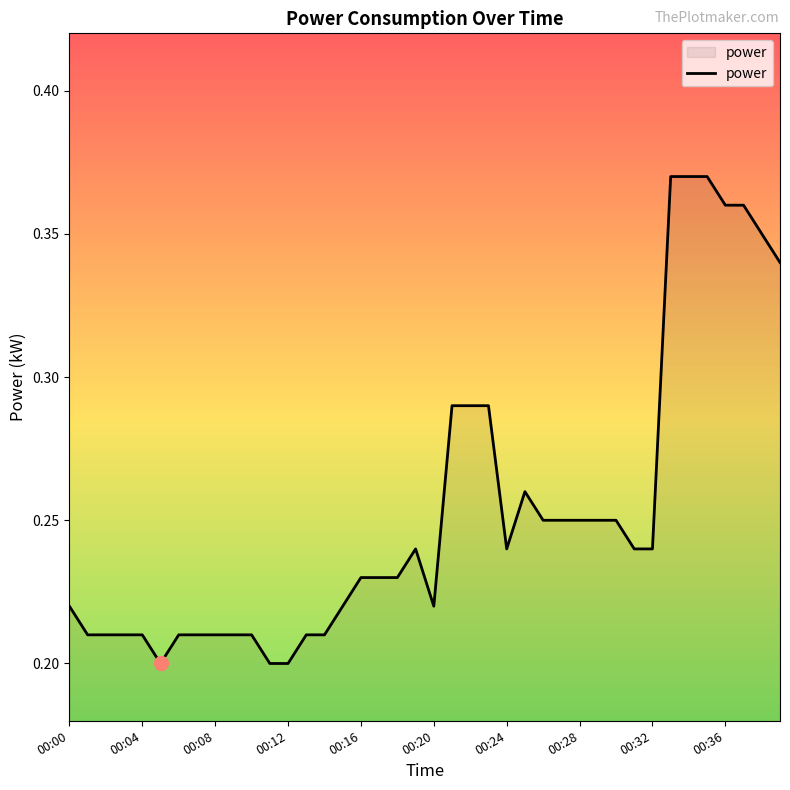

Reading left to right, list all the values displayed in this chart.

00:00=0.2	00:01=0.2	00:02=0.2	00:03=0.2	00:04=0.2	00:05=0.2	00:06=0.2	00:07=0.2	00:08=0.2	00:09=0.2	00:10=0.2	00:11=0.2	00:12=0.2	00:13=0.2	00:14=0.2	00:15=0.2	00:16=0.2	00:17=0.2	00:18=0.2	00:19=0.2	00:20=0.2	00:21=0.3	00:22=0.3	00:23=0.3	00:24=0.2	00:25=0.3	00:26=0.2	00:27=0.2	00:28=0.2	00:29=0.2	00:30=0.2	00:31=0.2	00:32=0.2	00:33=0.4	00:34=0.4	00:35=0.4	00:36=0.4	00:37=0.4	00:38=0.3	00:39=0.3